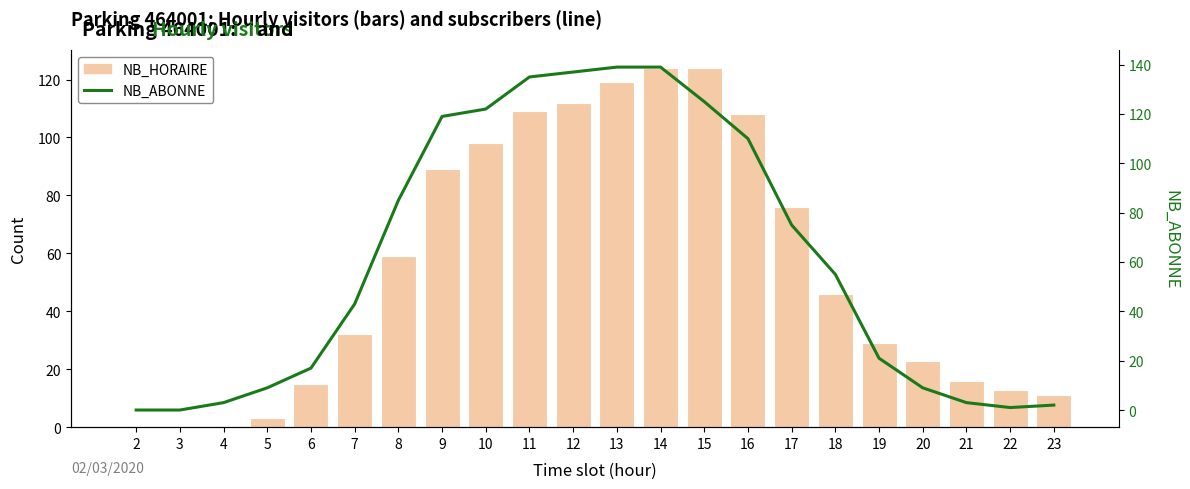

What is the difference between the NB_HORAIRE values at 13 and 16?

11